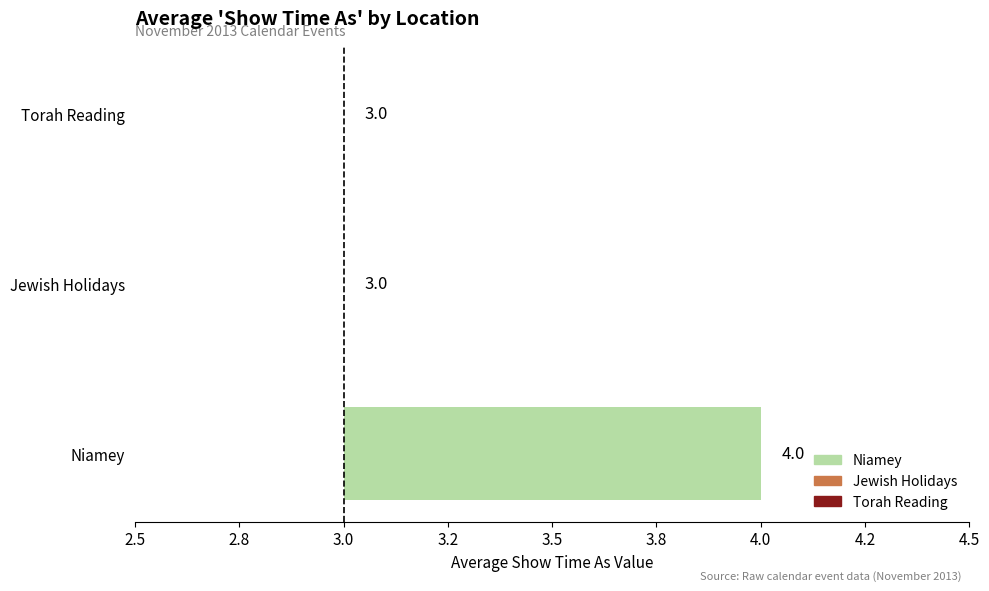

What is the value of the 3rd bar from the left?

3.0